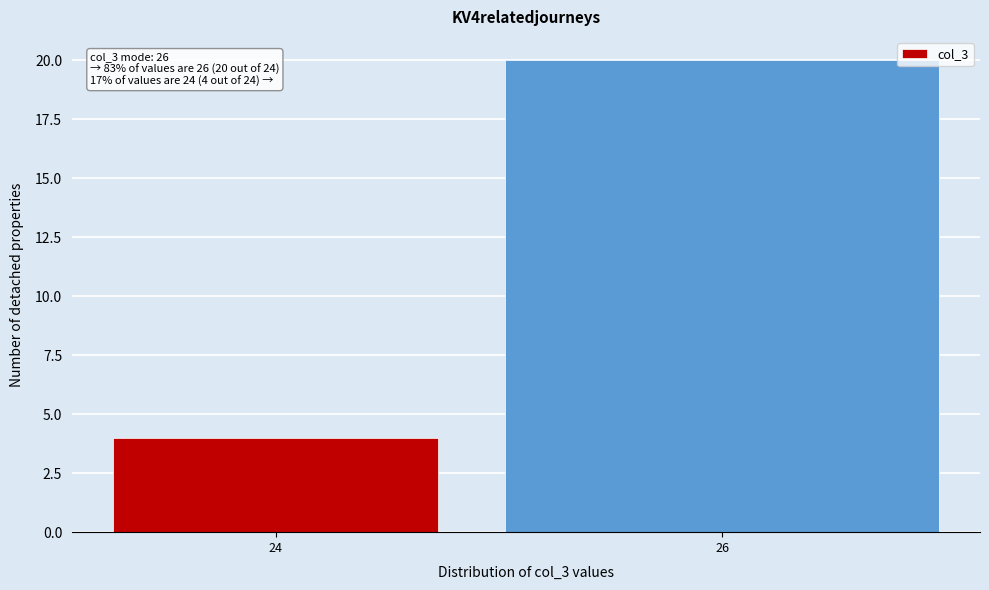

Reading right to left, list all the values displayed in this chart.

26=20	24=4